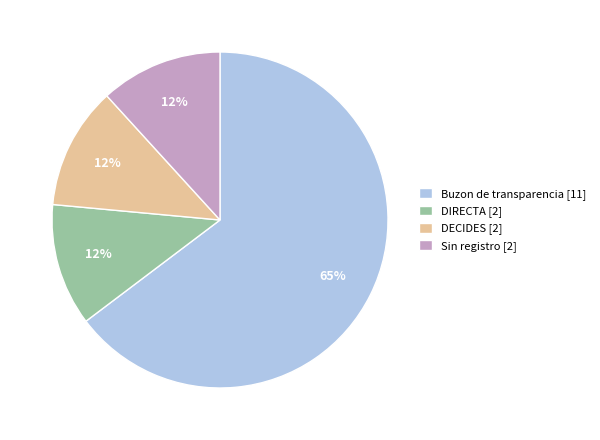

Approximately how many times larger is the value at Sin registro [2] compared to DIRECTA [2]?

1.0